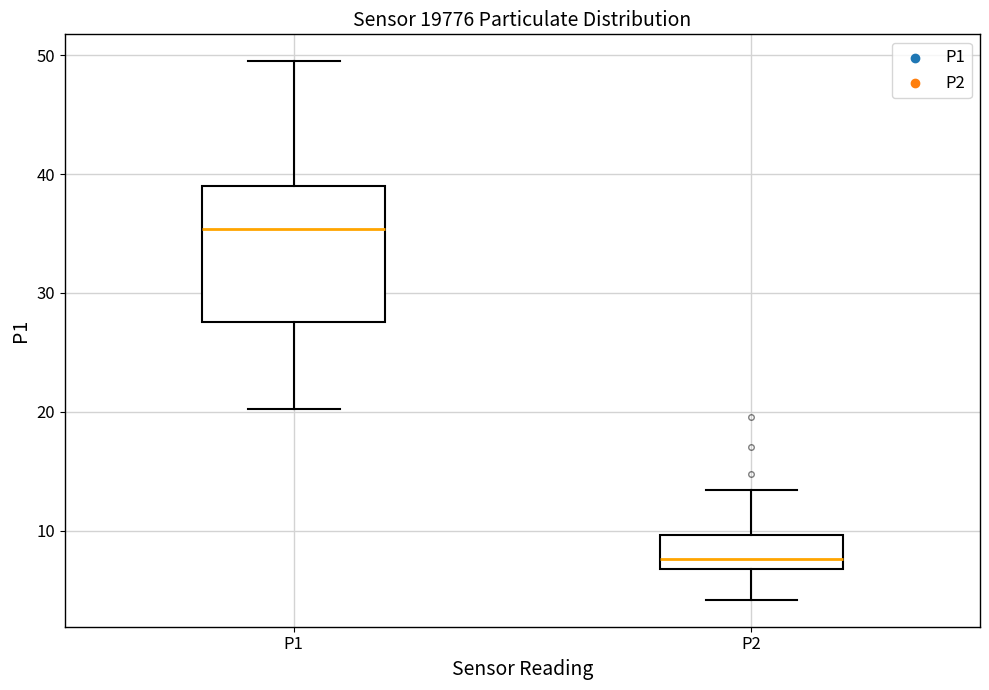

Reading left to right, read every box against the y-axis: the position of its median line, the range the box covers, and the ends of its whiskers. The values are not printed on the chart, so give them approximately, as read against the axis.

P1: median 35, box 28 to 39, whiskers 20 to 50
P2: median 8, box 7 to 10, whiskers 4 to 13